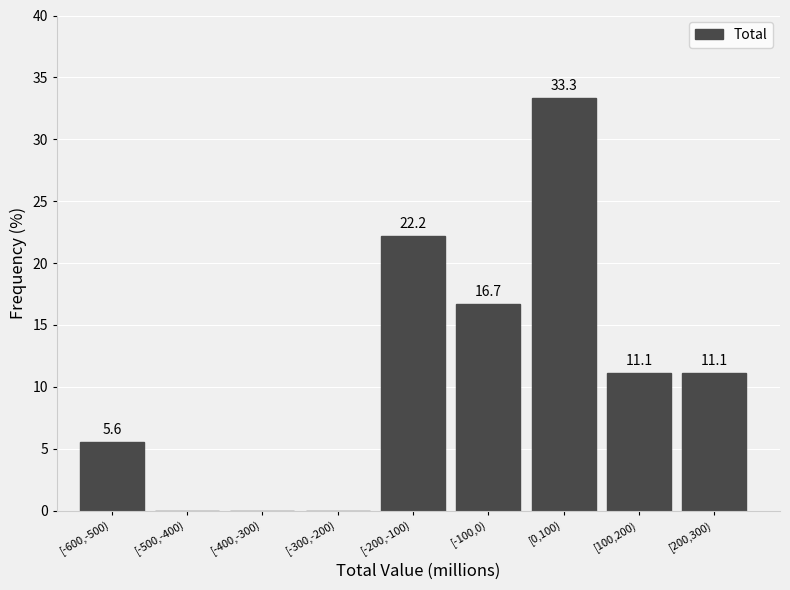

Reading right to left, extract all data points from this chart.

[200,300)=11.1	[100,200)=11.1	[0,100)=33.3	[-100,0)=16.7	[-200,-100)=22.2	[-300,-200)=0.0	[-400,-300)=0.0	[-500,-400)=0.0	[-600,-500)=5.6